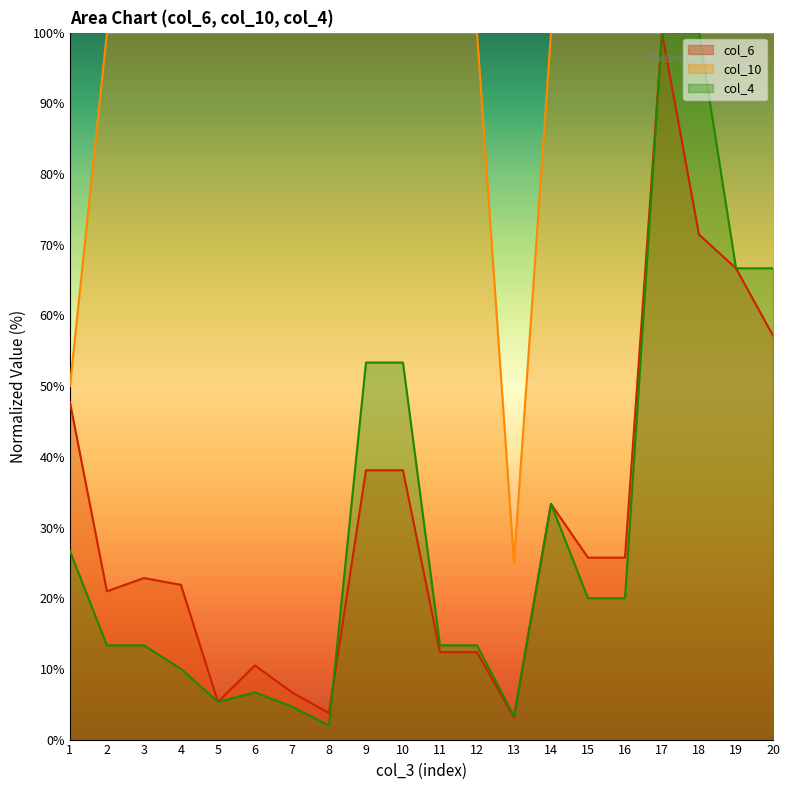

Rank the series at 20 from highest to lowest value.

col_10, col_4, col_6